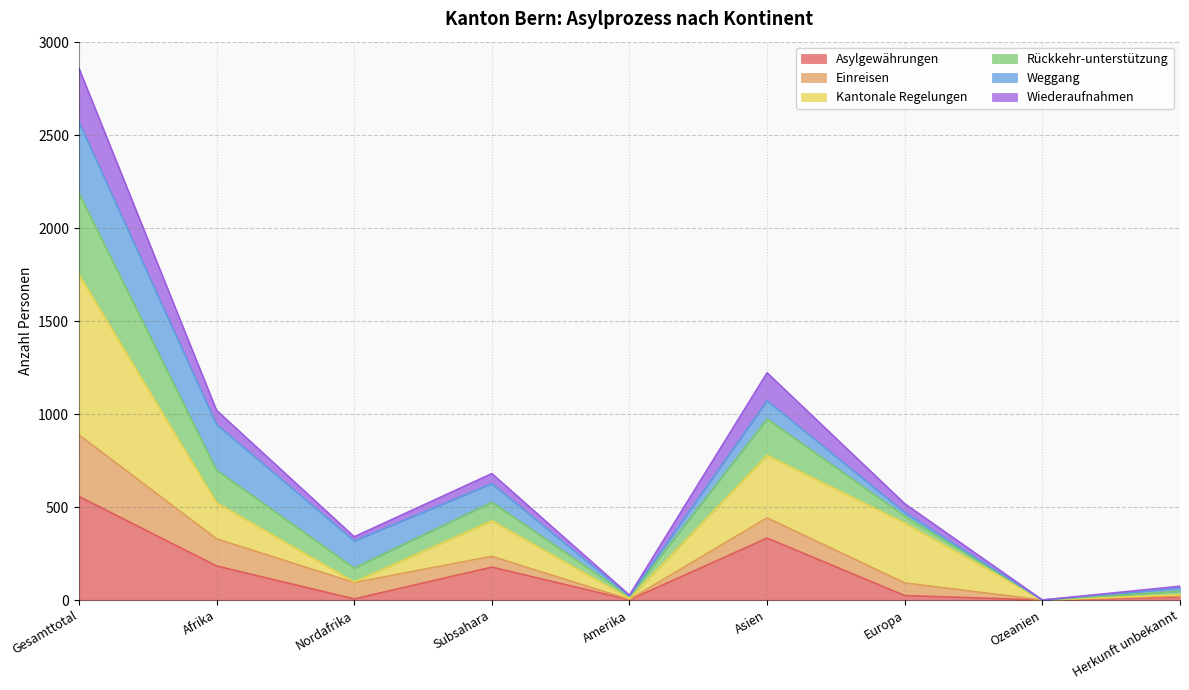

Does the chart have visible grid lines?

Yes